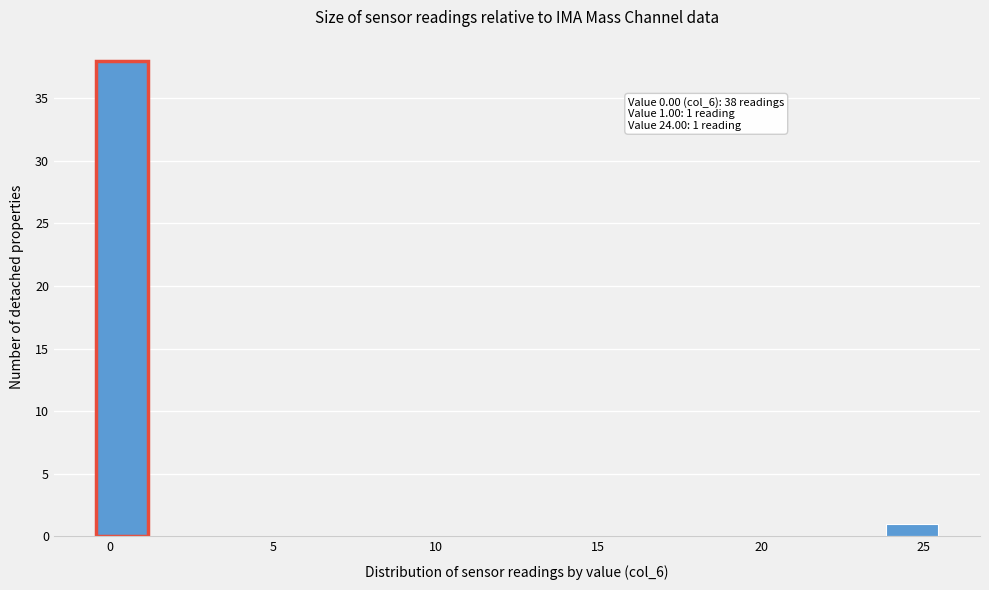

Read against the x-axis, roughly where is the centre of the tallest bar?

0.5